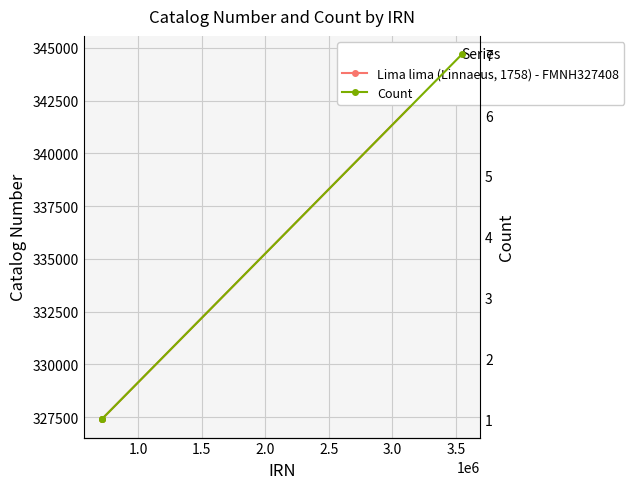

What are all the series names shown in the legend?

Lima lima (Linnaeus, 1758) - FMNH327408, Count